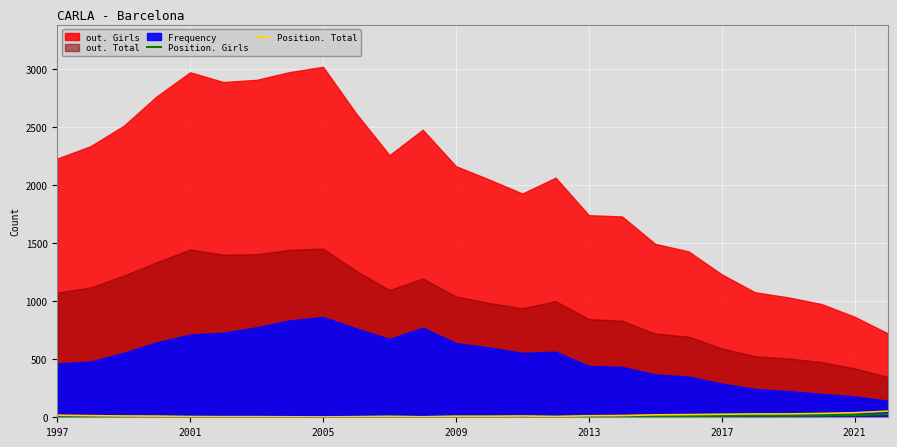

True or false: Position. Girls has a value of 6 at 13.

True